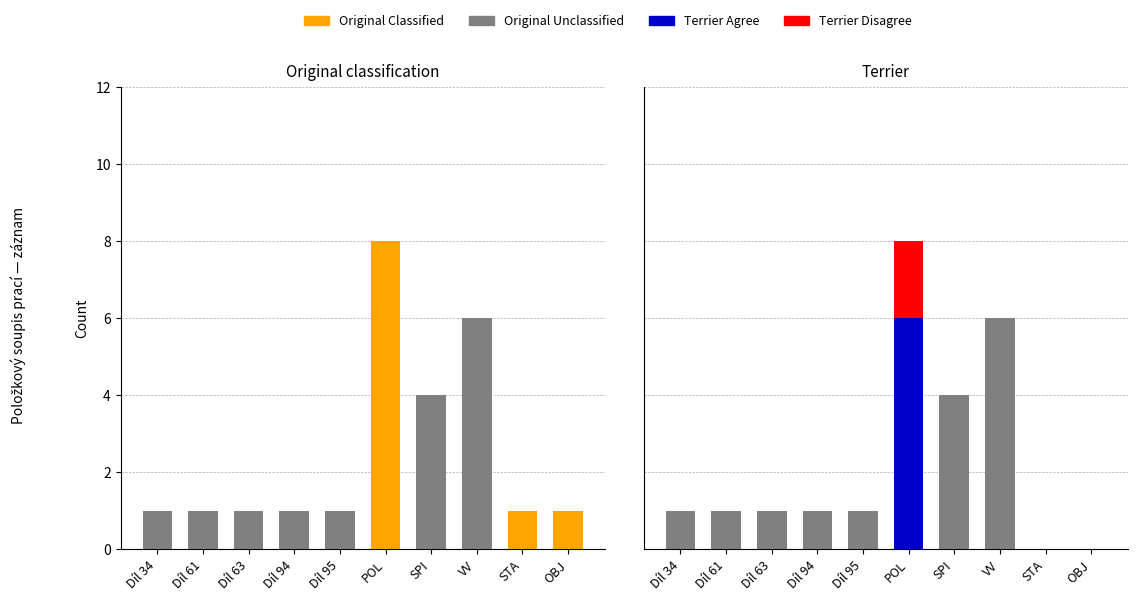

What is the average value of the Original Unclassified series?

2